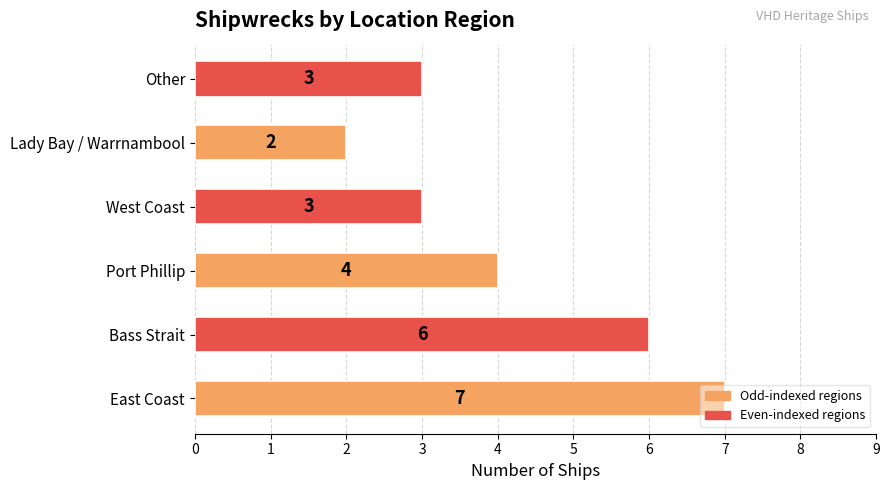

How many data points are less than 4?

3